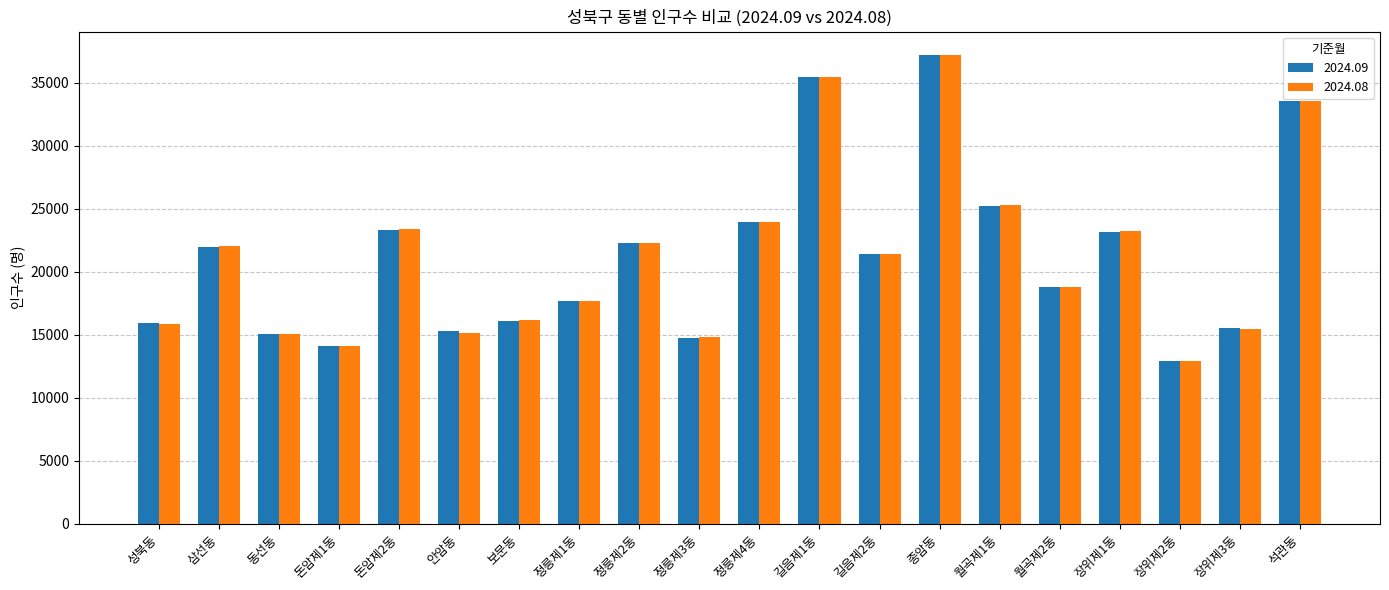

The 2024.09 series shows 28617 at 정릉제1동. True or false?

False